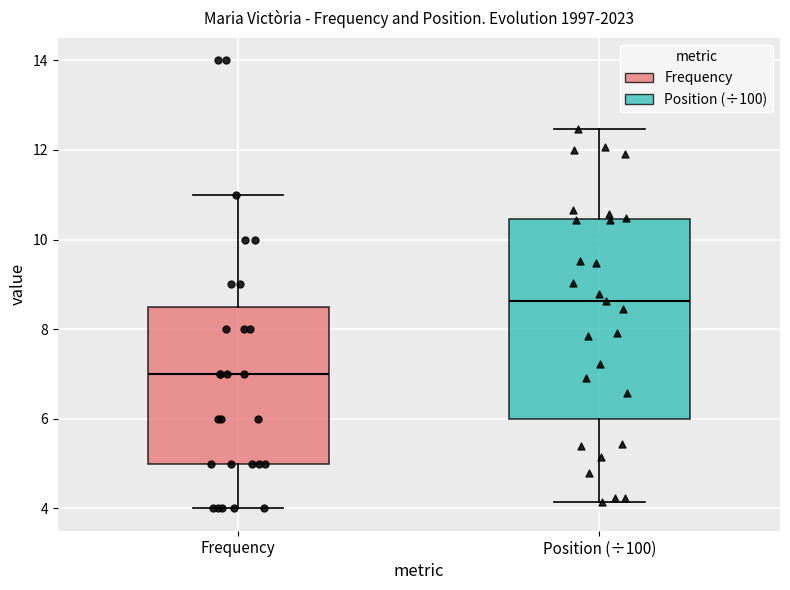

Reading left to right, read every box against the y-axis: the position of its median line, the range the box covers, and the ends of its whiskers. The values are not printed on the chart, so give them approximately, as read against the axis.

Frequency: median 7.0, box 5.0 to 8.6, whiskers 4.0 to 11.0
Position (÷100): median 8.6, box 6.0 to 10.4, whiskers 4.2 to 12.4